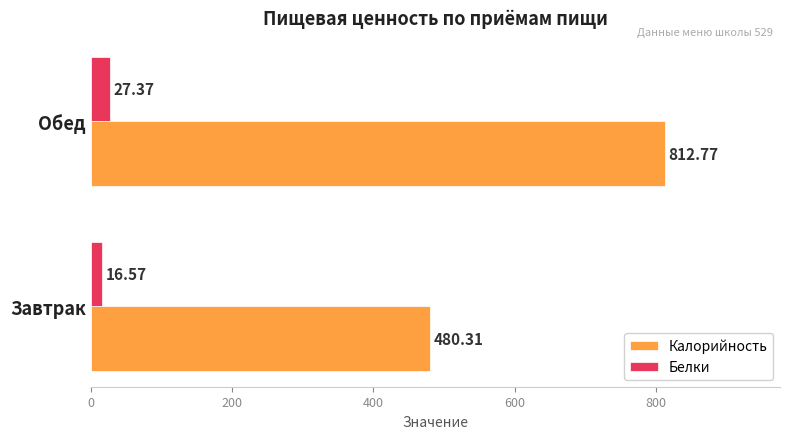

What is the average value of the Калорийность series?

646.5